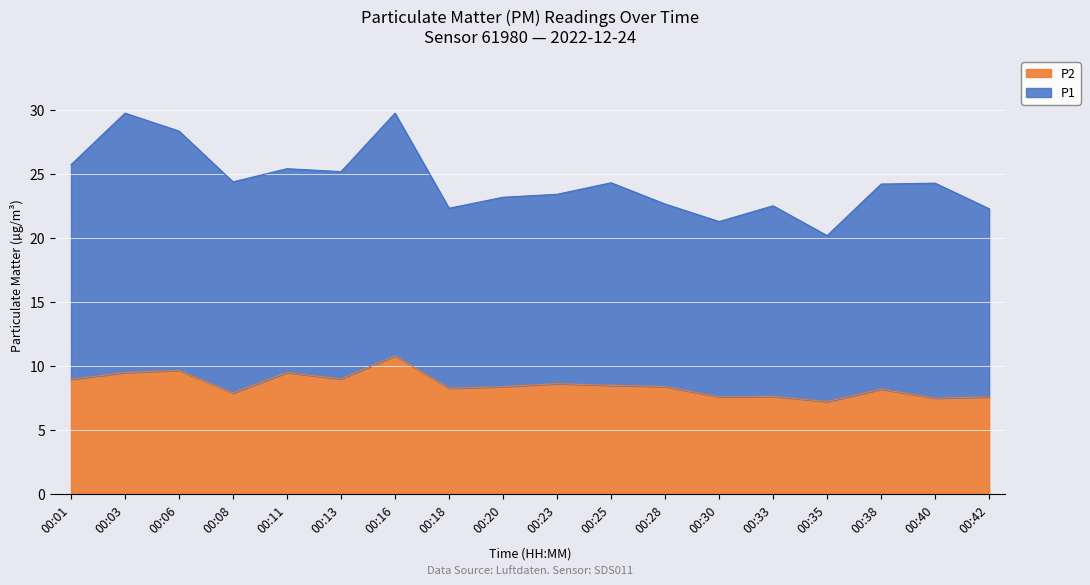

What is the value of the 11th point from the left?

8.5